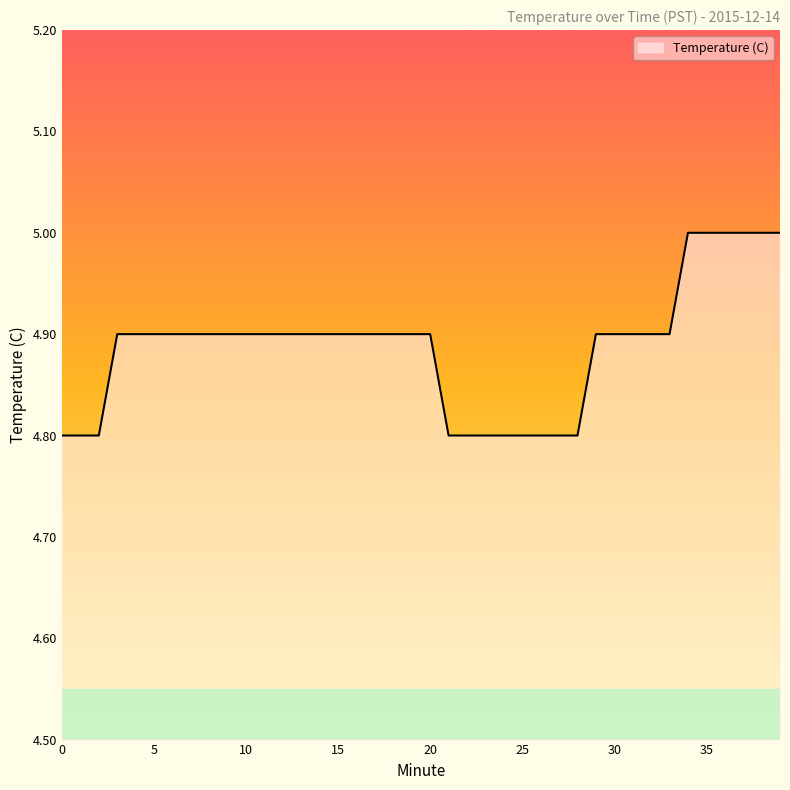

What is the minimum value shown in the chart?

4.8